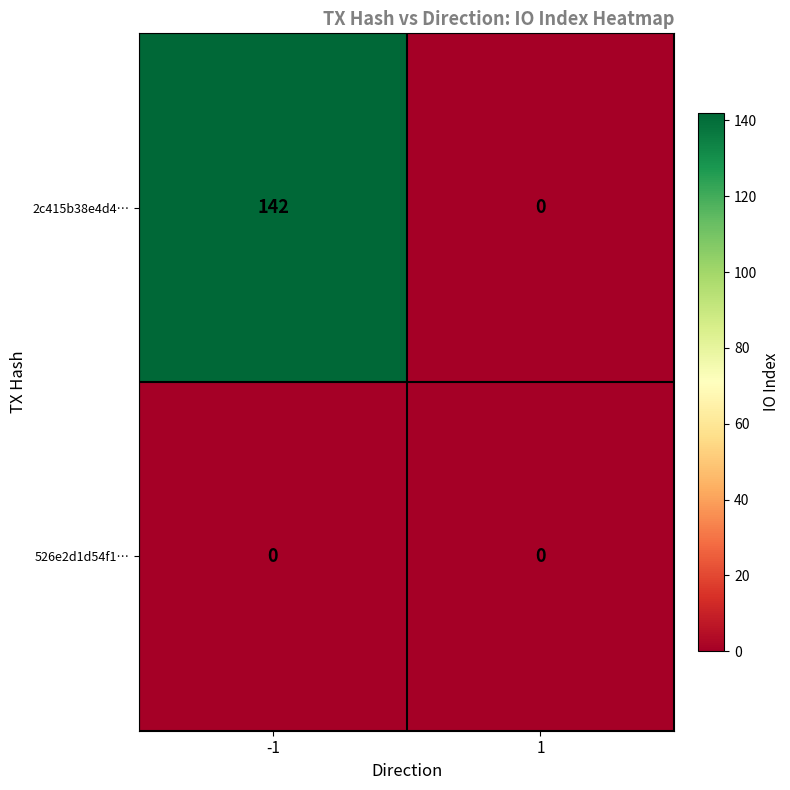

Which series changed the most between -1 and 1?

2c415b38e4d4…